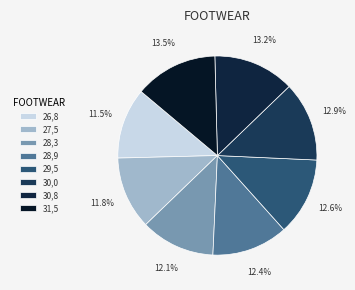

What is the ratio of the value at 30,8 to the value at 28,9?

1.1